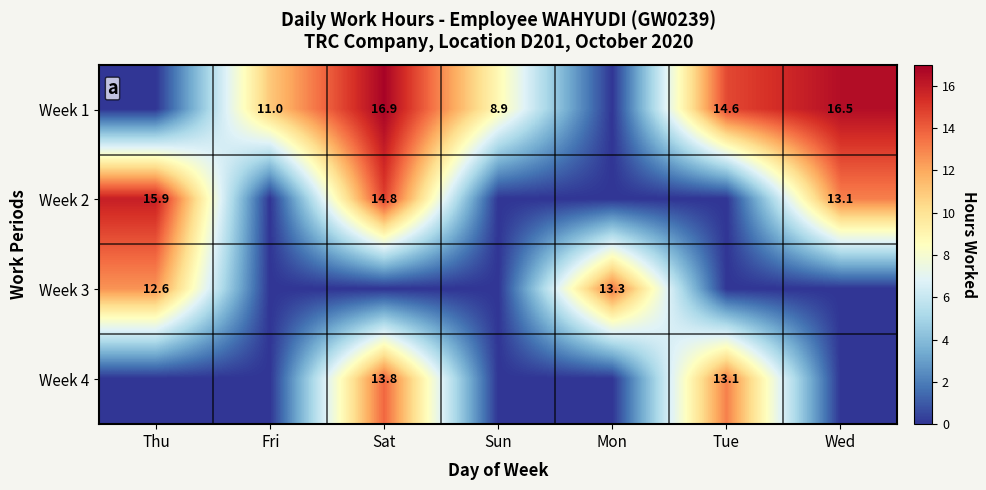

What is the total value across all series at Mon?

13.3